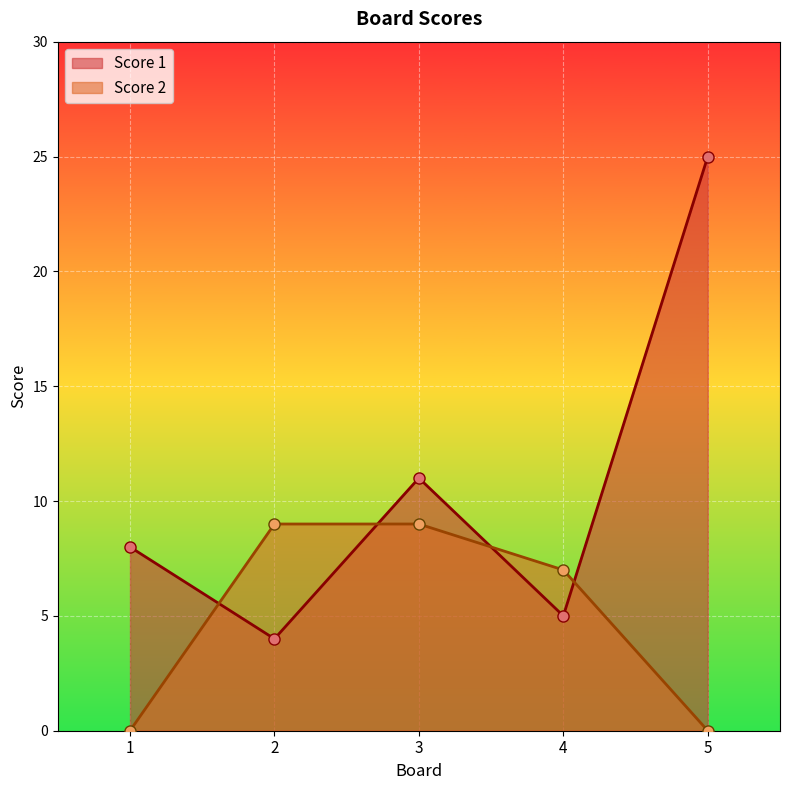

Which series has the largest range (max minus min)?

Score 1